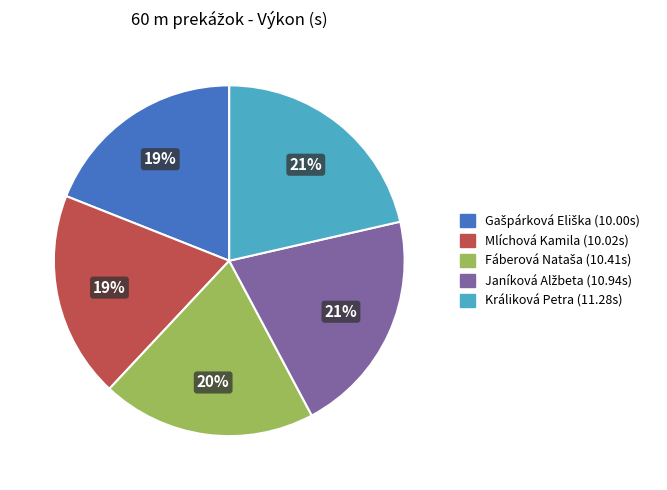

To the nearest percent, what is the difference between the largest and smallest slice percentages?

2%